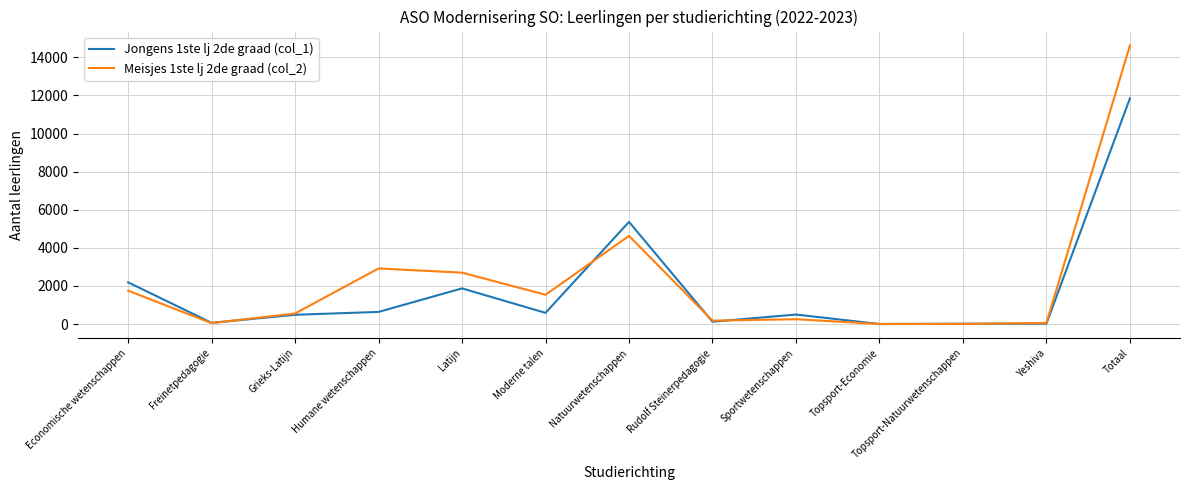

After their last crossing, which series has the higher values: Jongens 1ste lj 2de graad (col_1) or Meisjes 1ste lj 2de graad (col_2)?

Meisjes 1ste lj 2de graad (col_2)